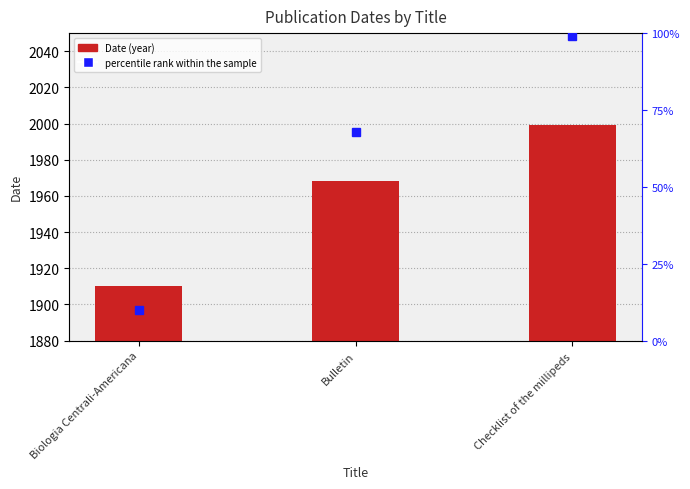

What is the spread (max minus min) of values at Bulletin?

1900